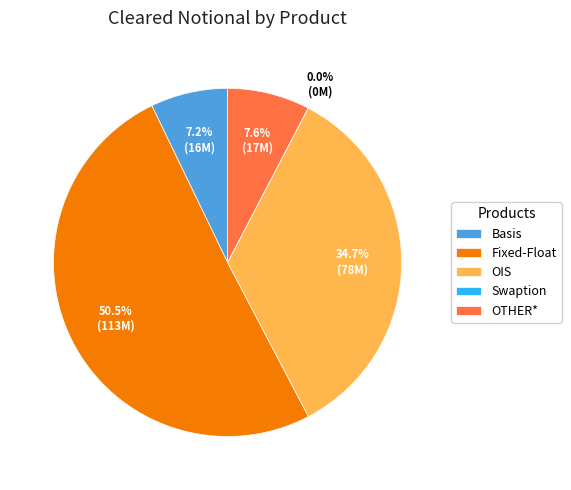

To the nearest percent, what portion does OIS represent?

35%